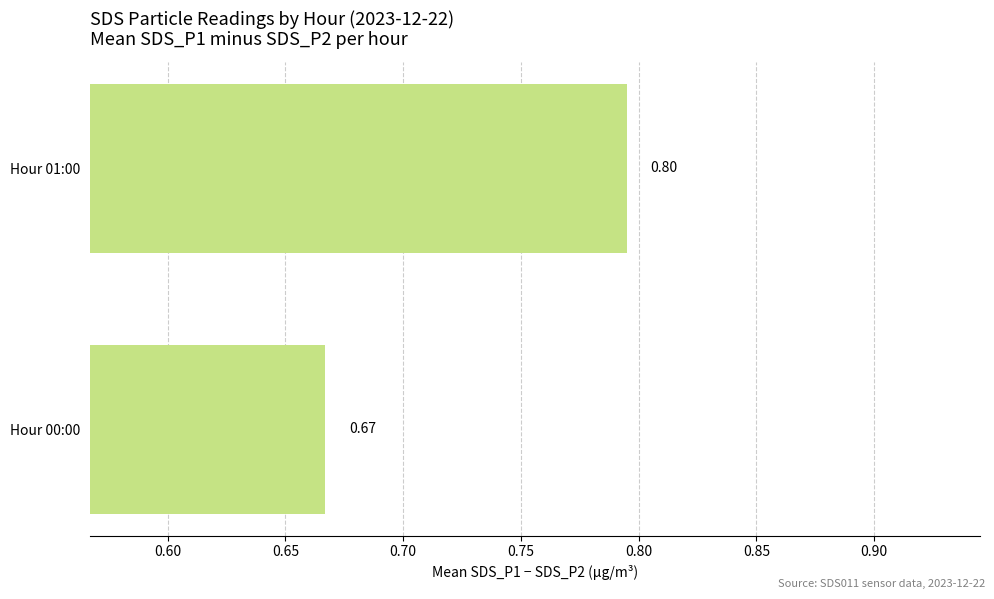

Rank the categories by value from highest to lowest.

Hour 01:00, Hour 00:00